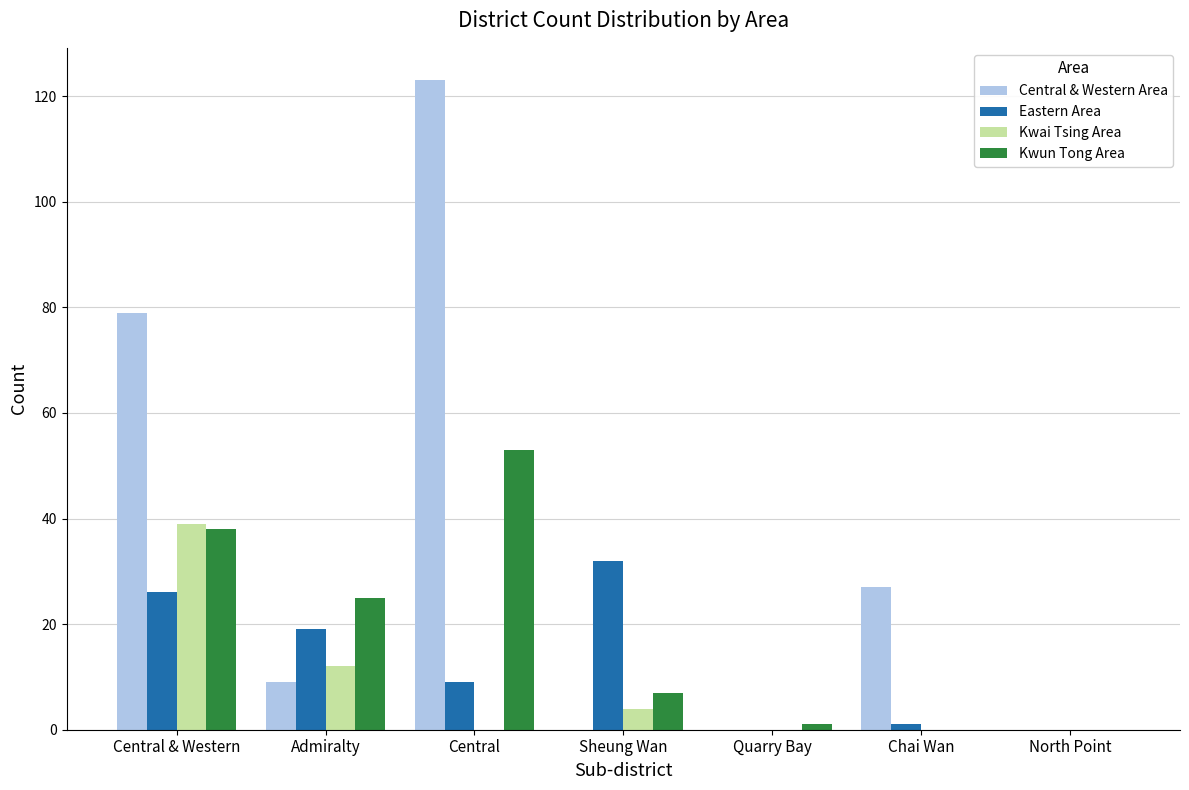

Count the number of data series in this chart.

4